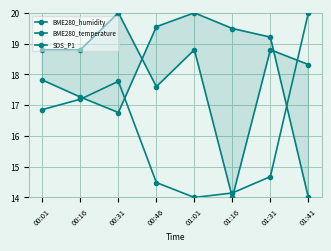

What is the difference between the highest and lowest values at 01:41?

6.0